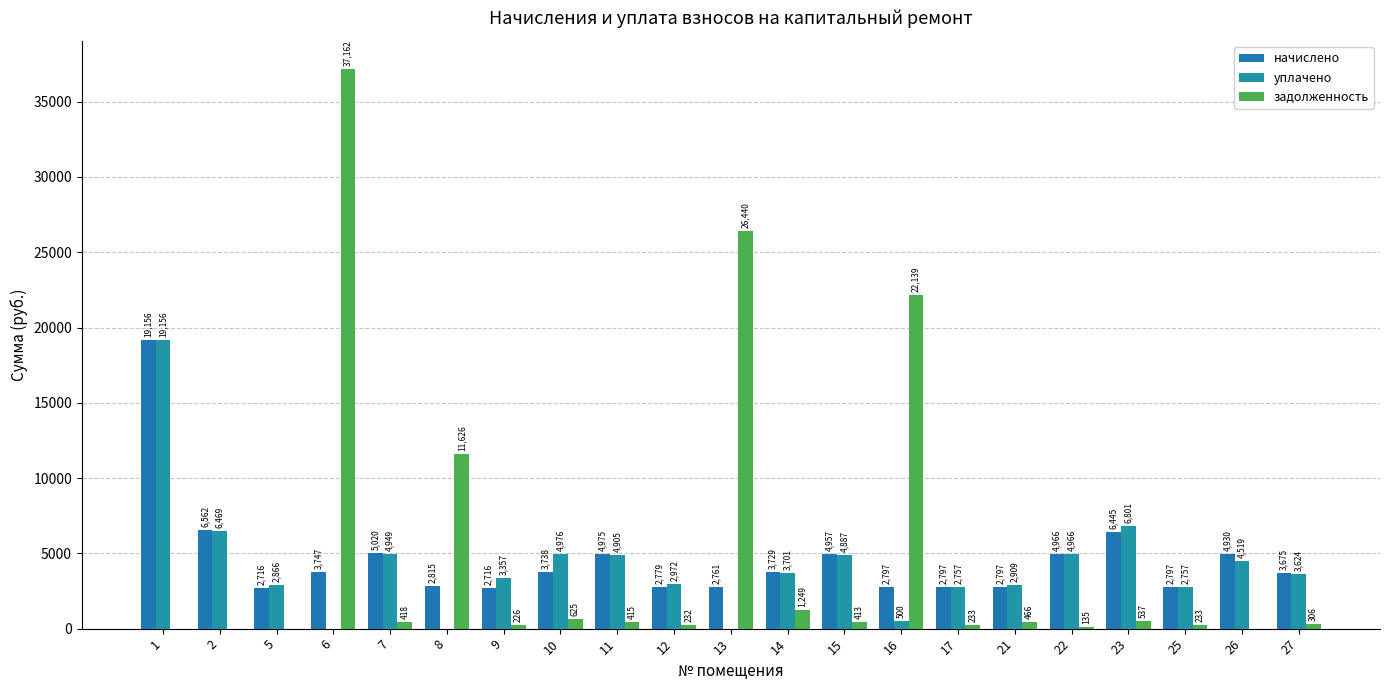

How many series are shown in this chart?

3